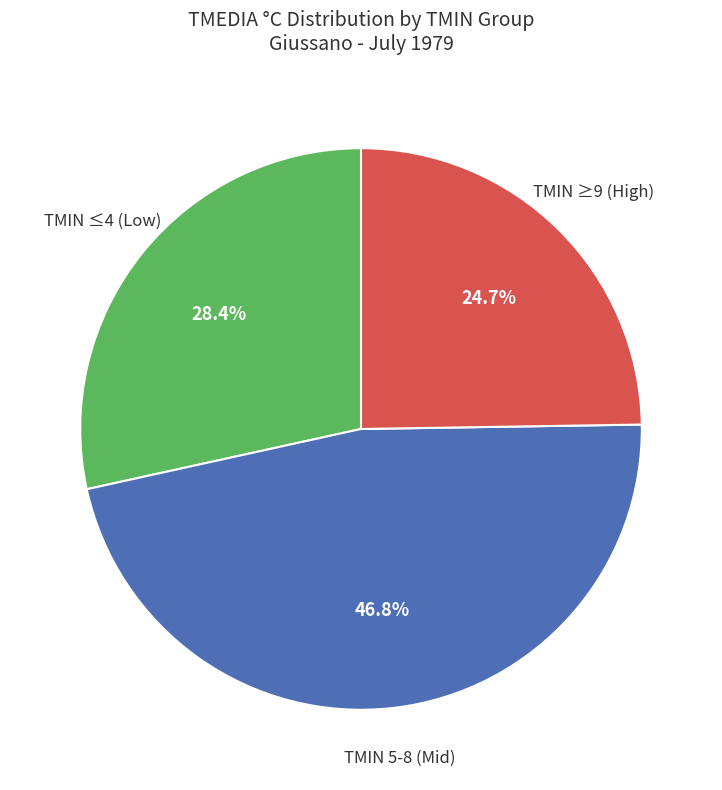

Does any single category account for the majority?

No